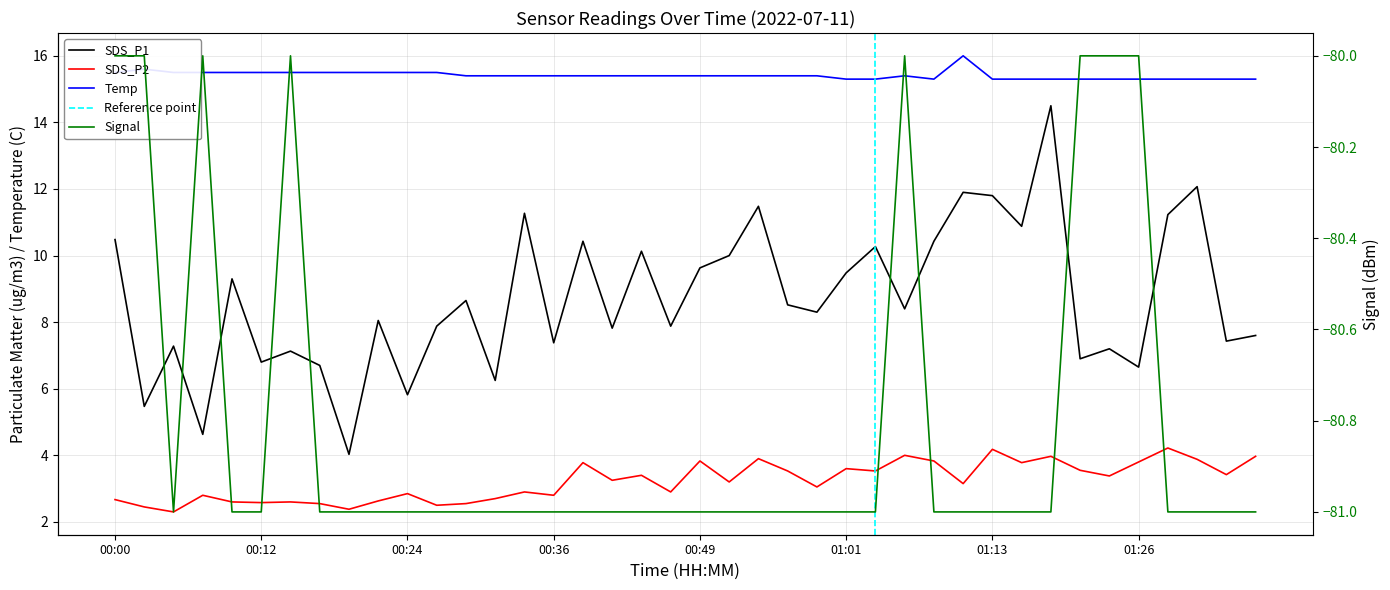

Which category has the highest value across all series?

01:11